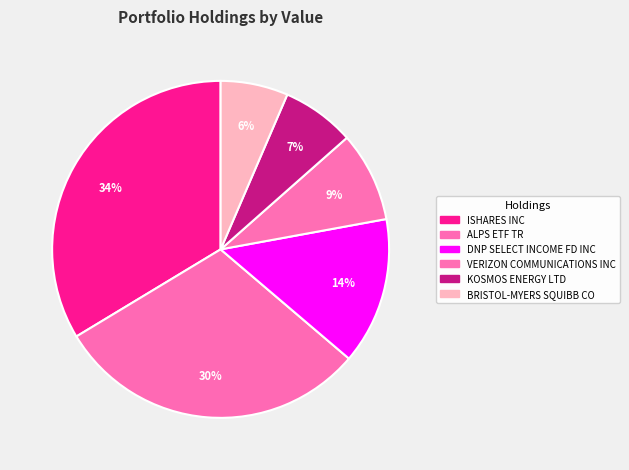

How many slices are in this pie chart?

6